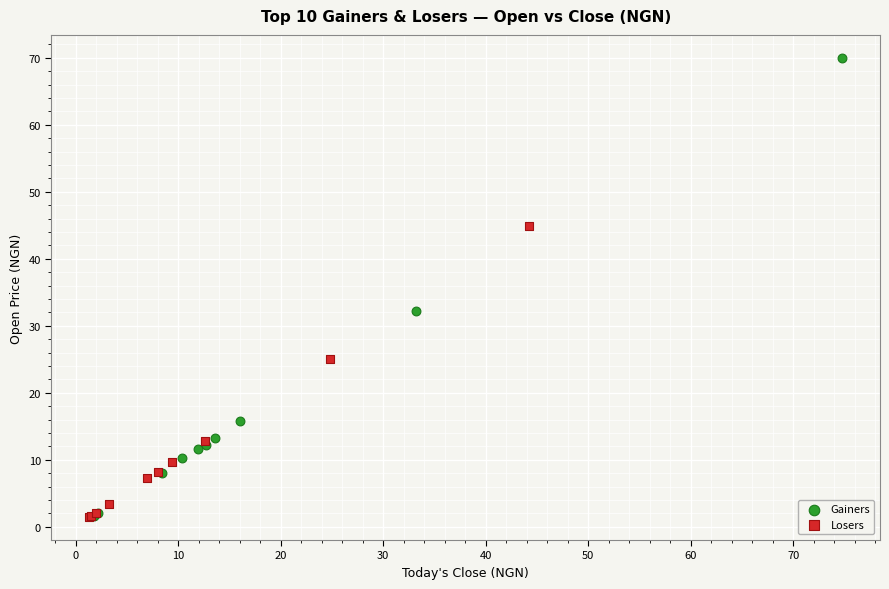

Which series has the largest Y range (max minus min)?

Gainers